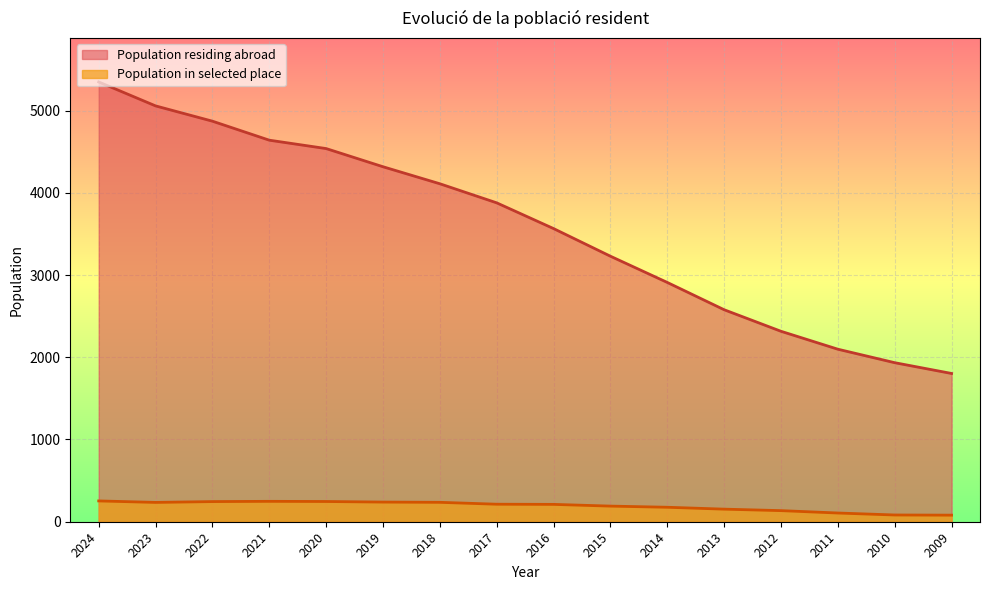

What are all the series names shown in the legend?

Population residing abroad, Population in selected place